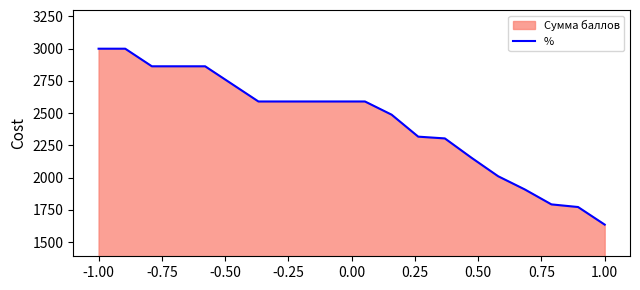

What is the smallest value displayed?

1636.4